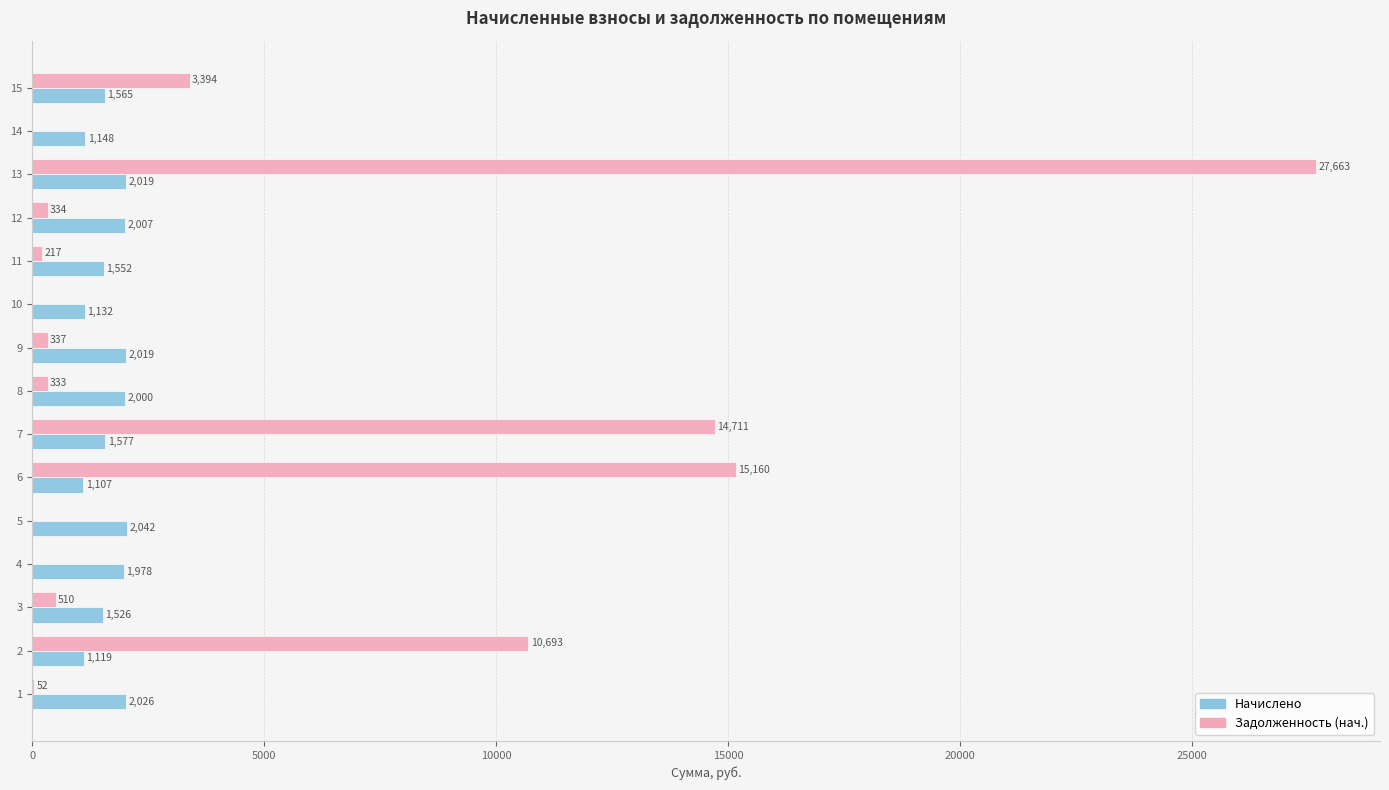

What is the maximum value shown in the chart?

27662.7